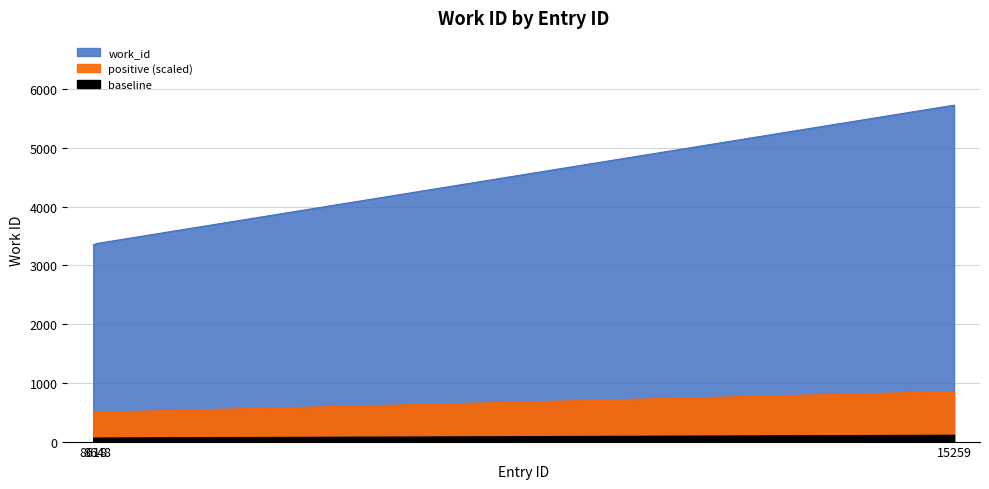

Does the chart have visible grid lines?

Yes